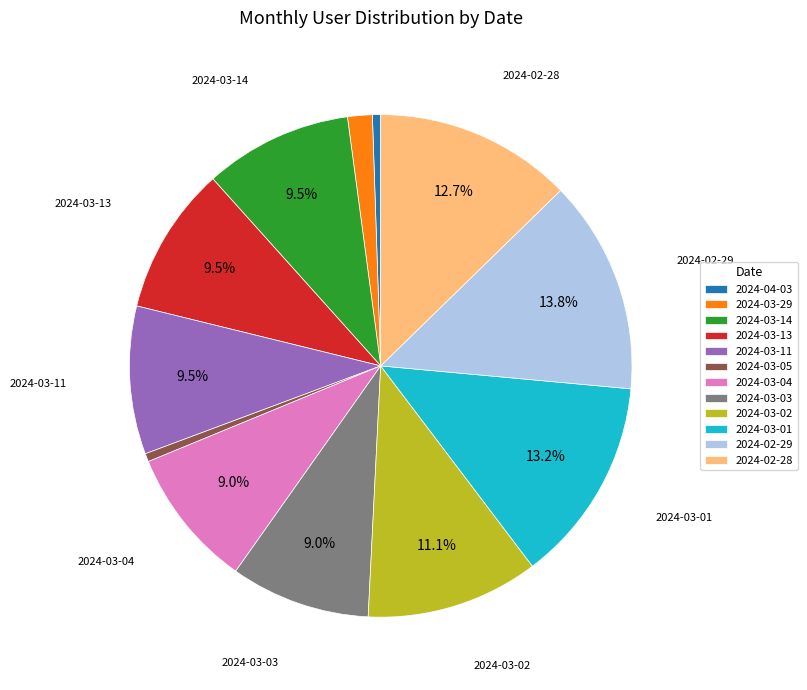

Is there a majority slice in this chart?

No